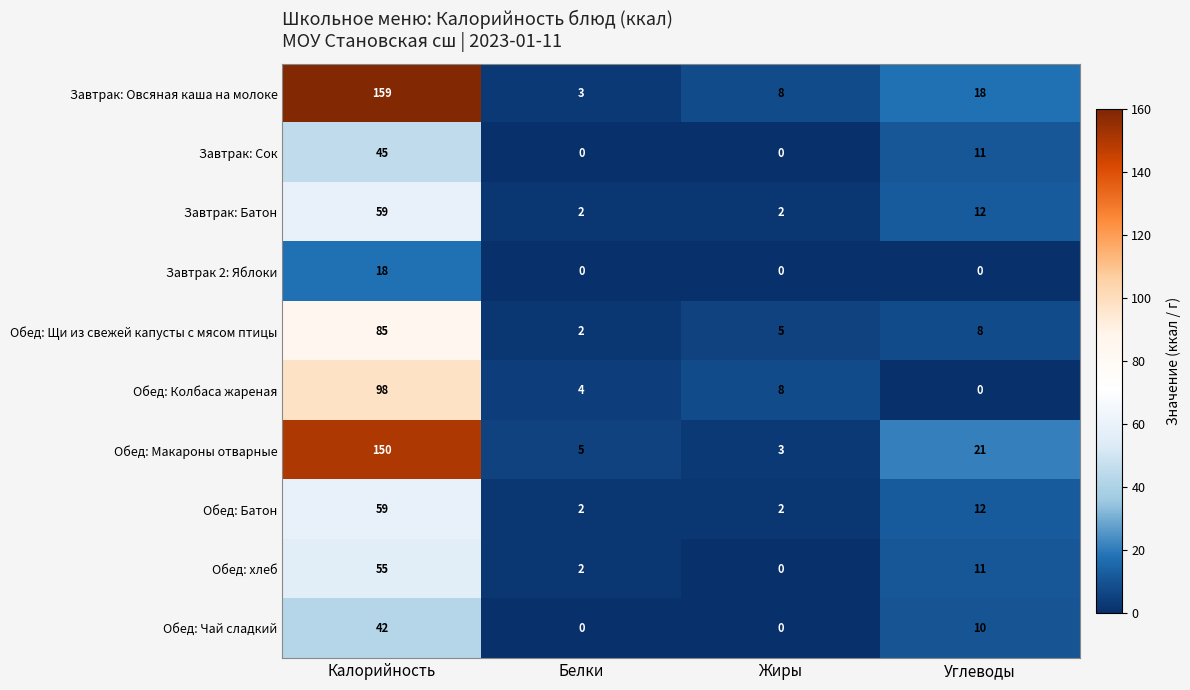

The value of Завтрак: Сок at Жиры is 15. True or false?

False